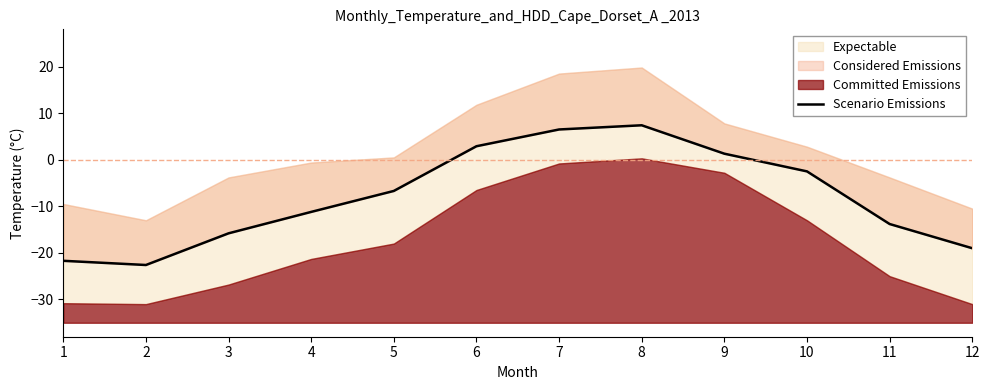

What is the sum of all values?

-95.2